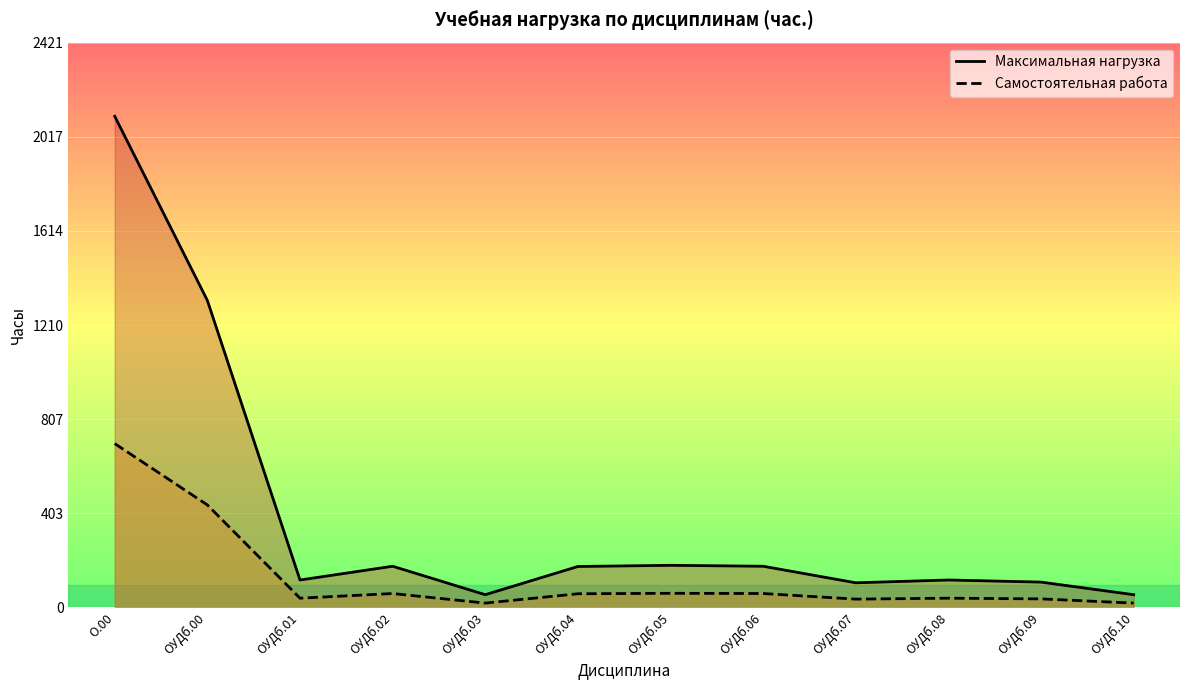

What is the label of the 7th point from the left?

ОУДб.05